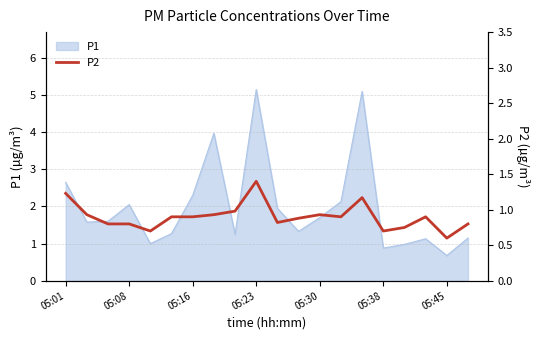

Does the chart display data point markers on the line(s)?

No